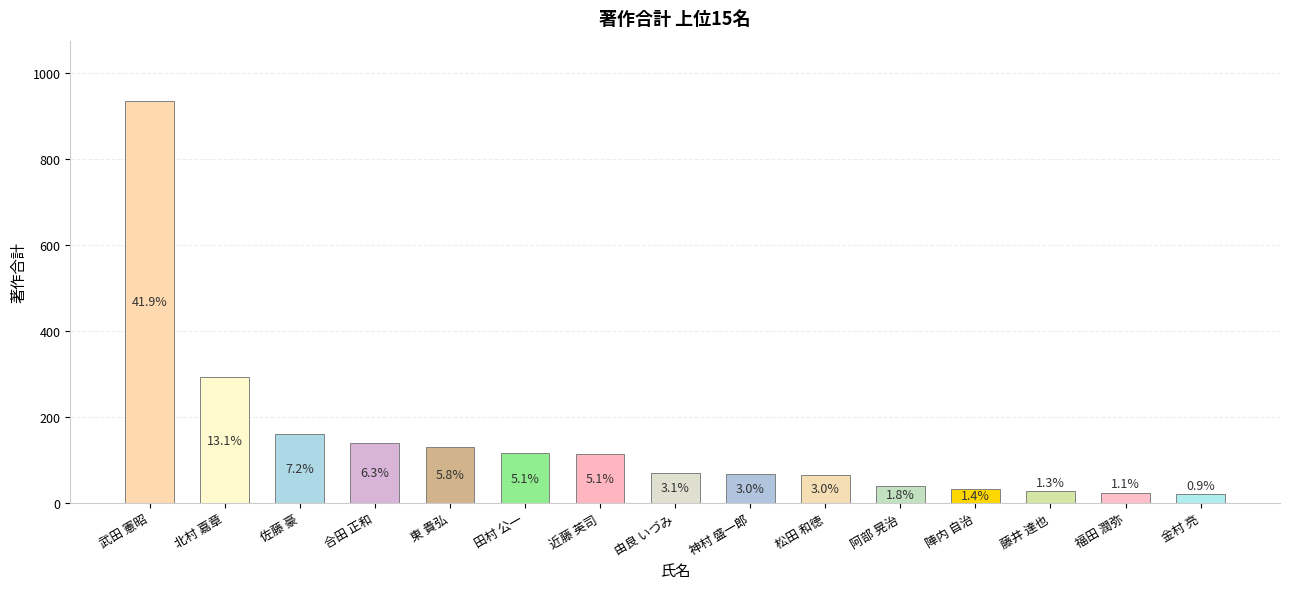

Does the chart contain any negative values?

No